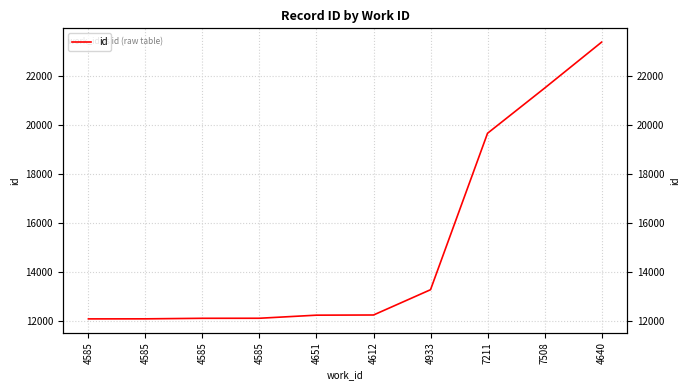

True or false: the data has more than 2 interior local peaks.

False